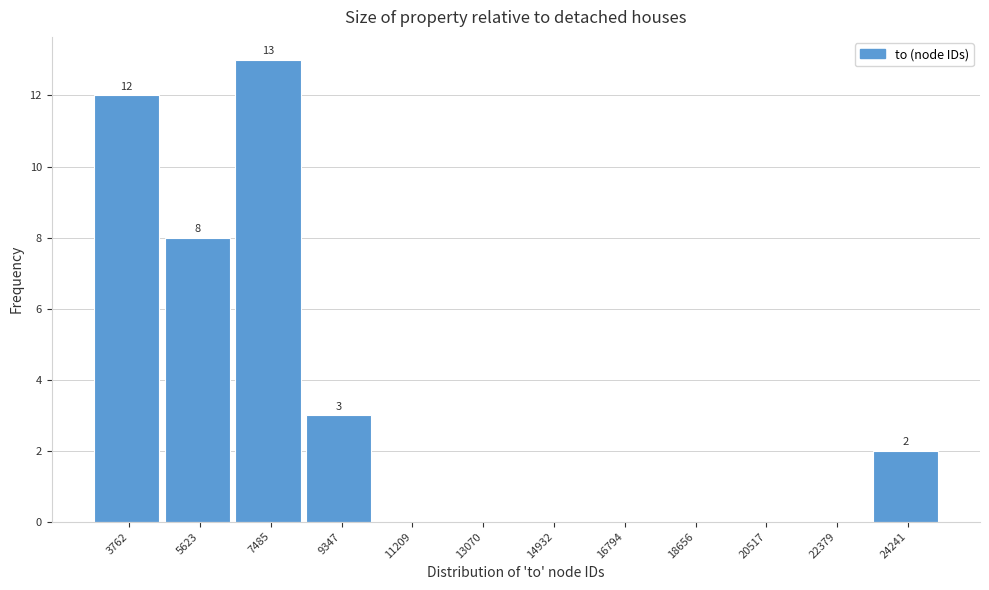

Reading right to left, what are all the values shown in this chart?

24241=2	22379=0	20517=0	18656=0	16794=0	14932=0	13070=0	11209=0	9347=3	7485=13	5623=8	3762=12